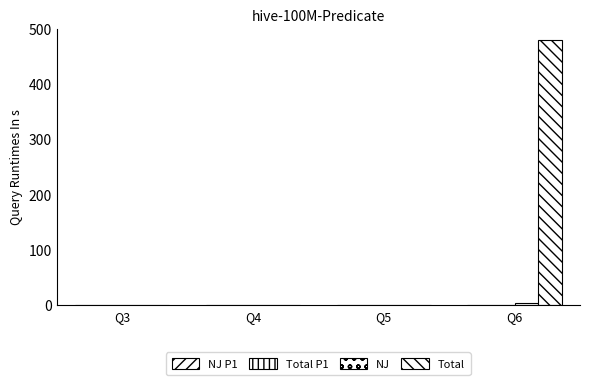

Between Q3 and Q5, which series saw the biggest shift?

NJ P1